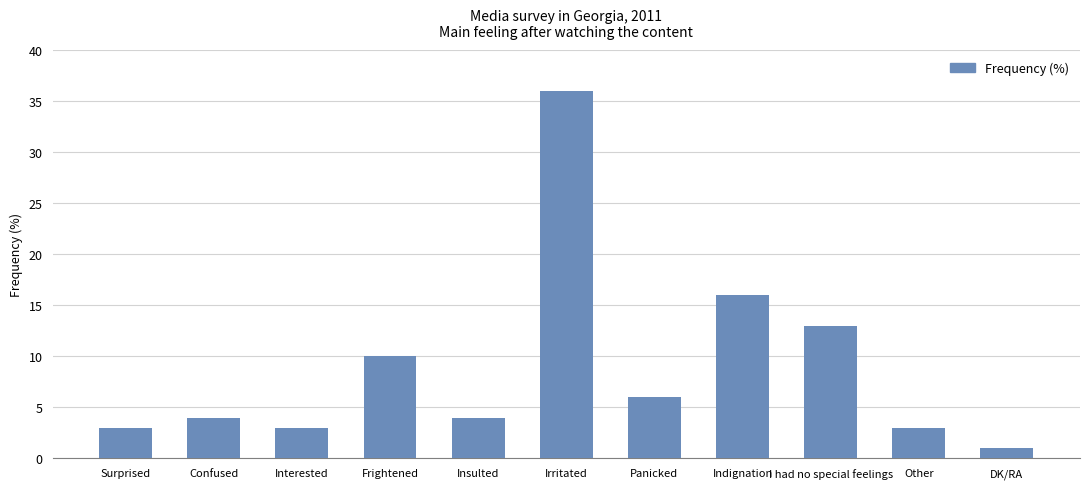

Which label corresponds to the largest value in the chart?

Irritated